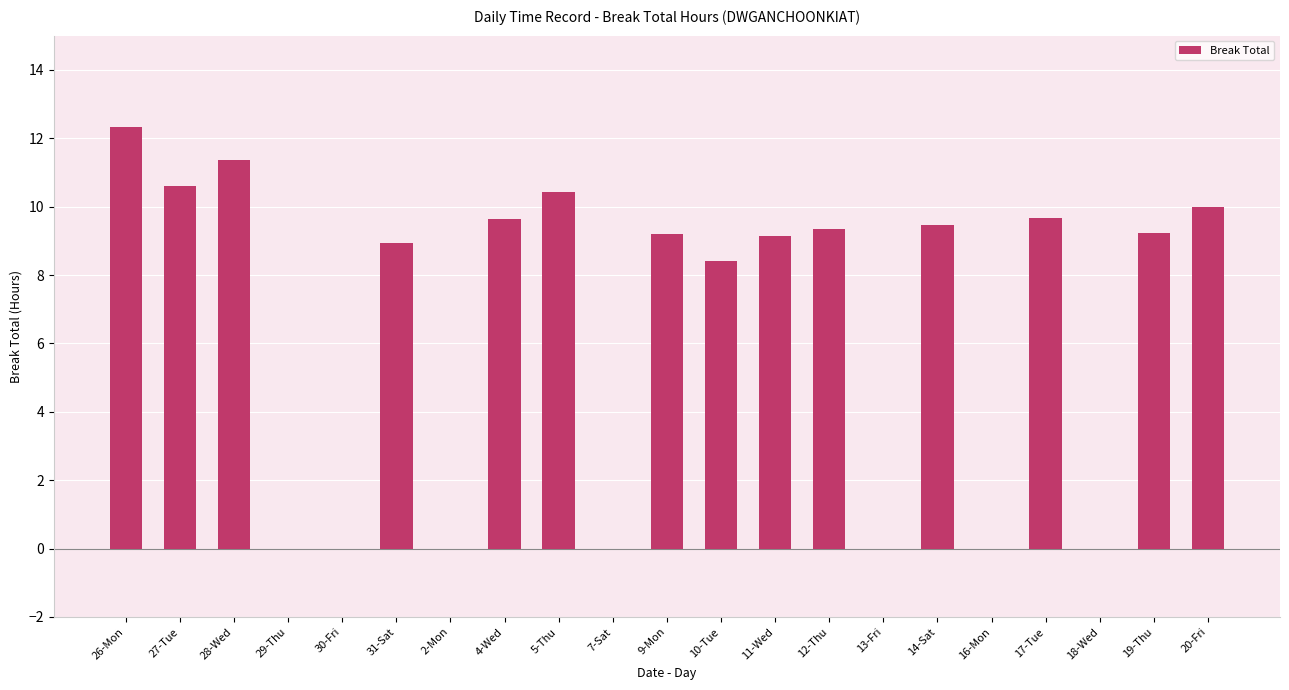

Does the chart contain stacked bars?

No